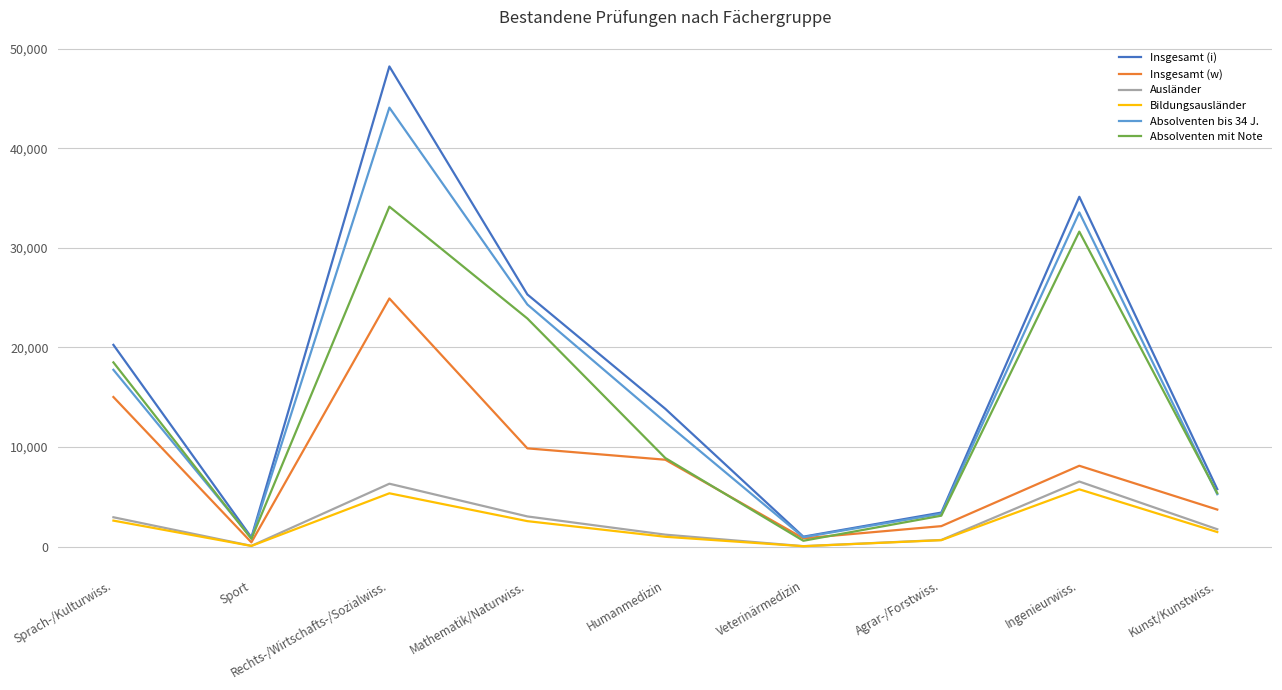

What position from the right is Humanmedizin?

5